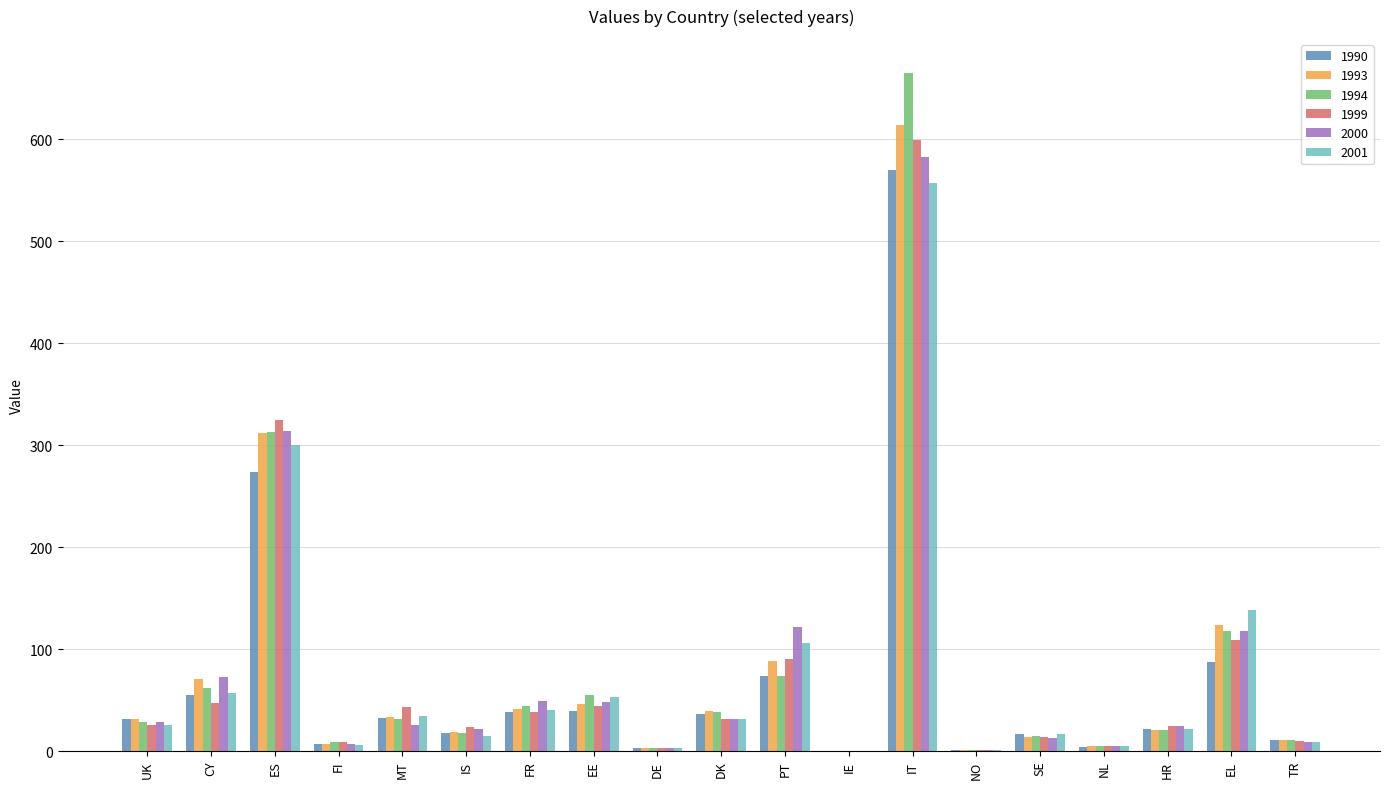

Which category has the highest value across all series?

IT